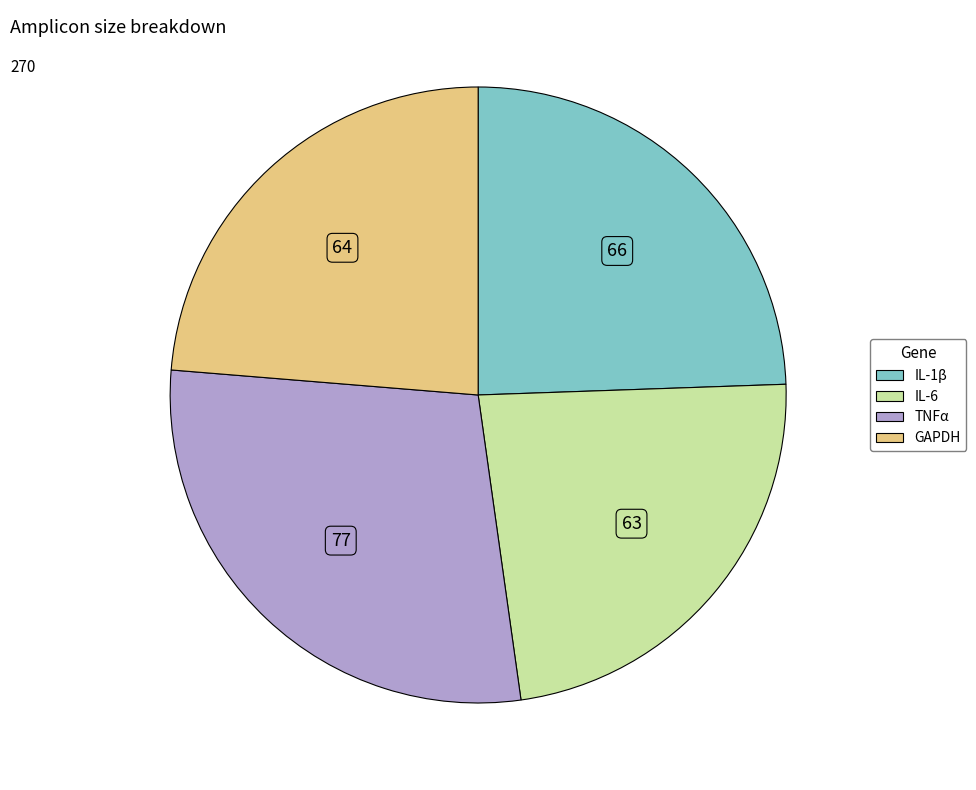

What is the ratio of the value at IL-1β to the value at IL-6?

1.0